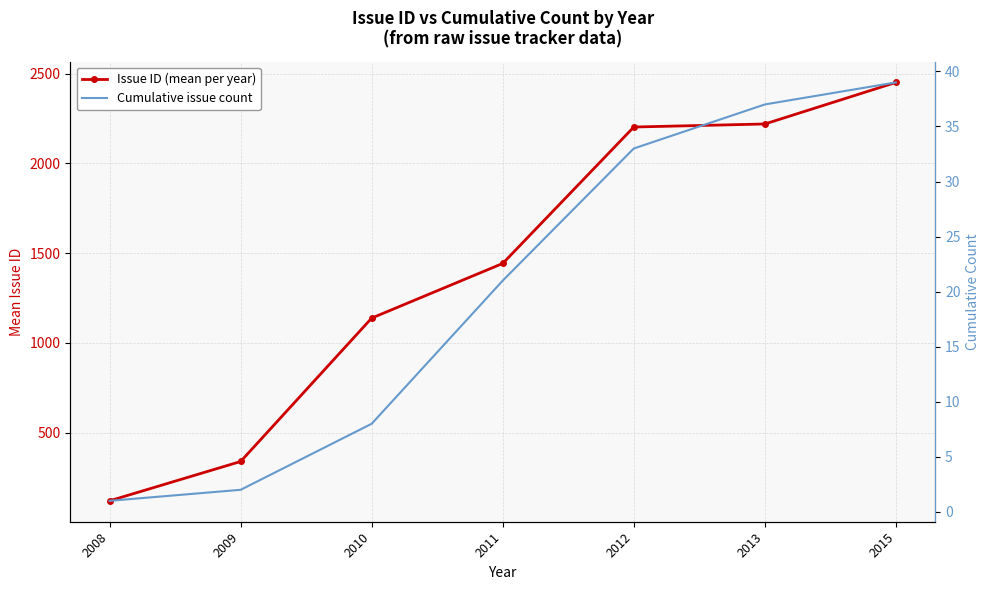

Reading left to right, transcribe all the data shown in this chart.

Issue ID (mean per year): 120.0	339.0	1137.8	1442.2	2202.1	2219.0	2450.5
Cumulative issue count: 1.0	2.0	8.0	21.0	33.0	37.0	39.0